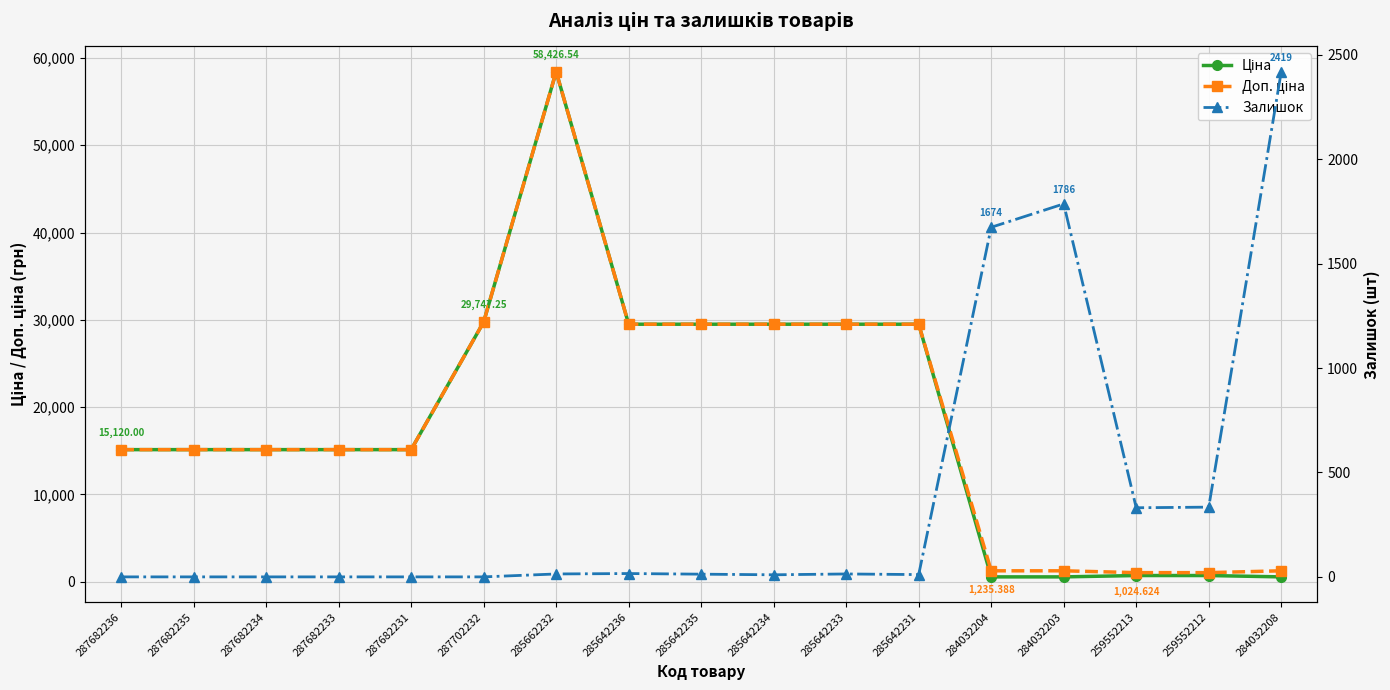

What is the spread (max minus min) of values at 287682236?

15120.0